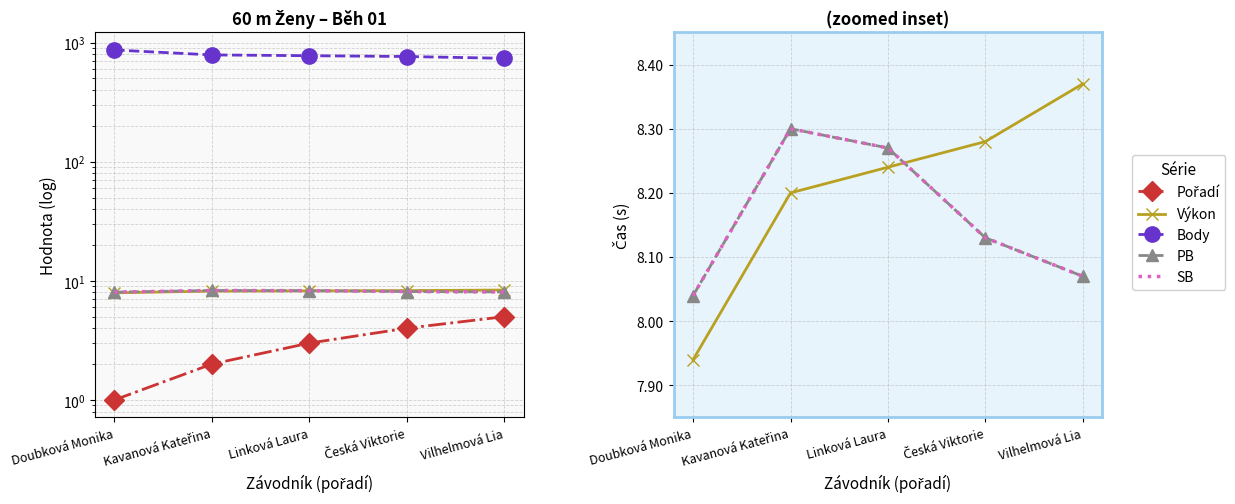

Which series has the largest range (max minus min)?

Body